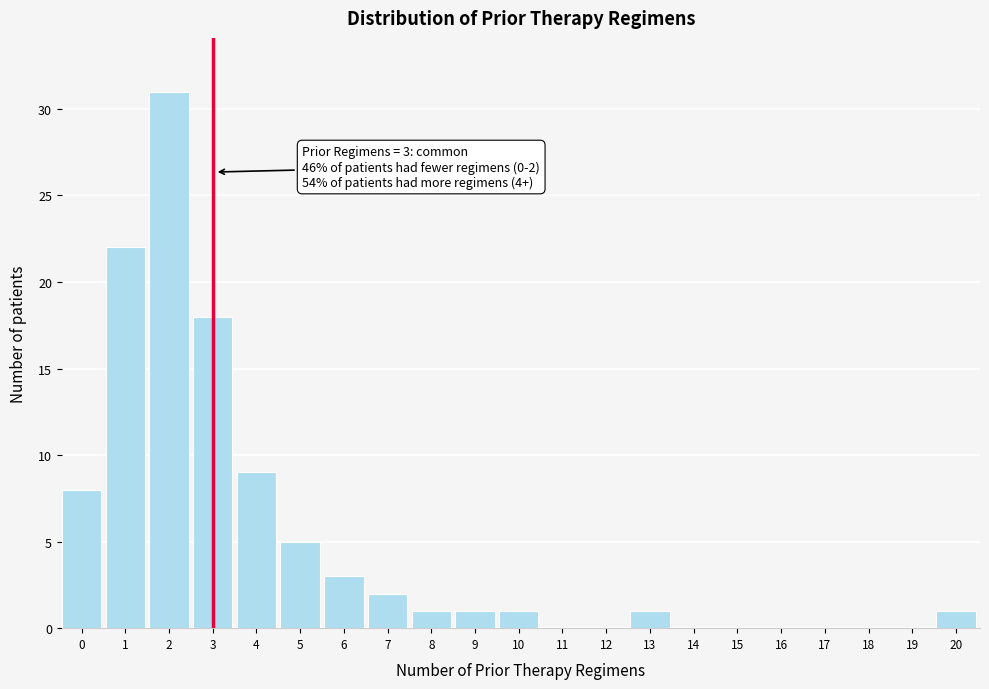

Reading left to right, list all the values displayed in this chart.

0=8	1=22	2=31	3=18	4=9	5=5	6=3	7=2	8=1	9=1	10=1	11=0	12=0	13=1	14=0	15=0	16=0	17=0	18=0	19=0	20=1